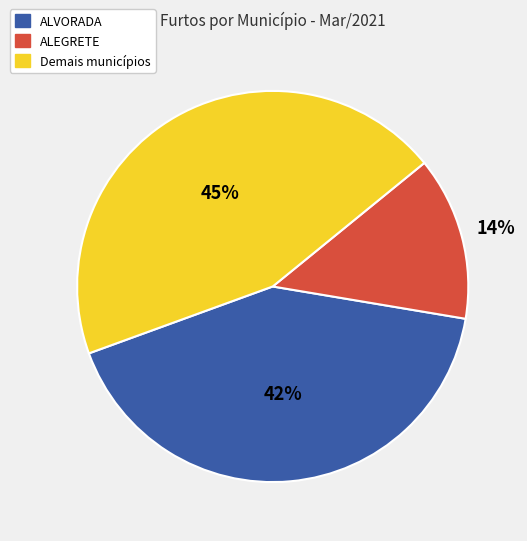

Between ALEGRETE and ALVORADA, which is larger?

ALVORADA